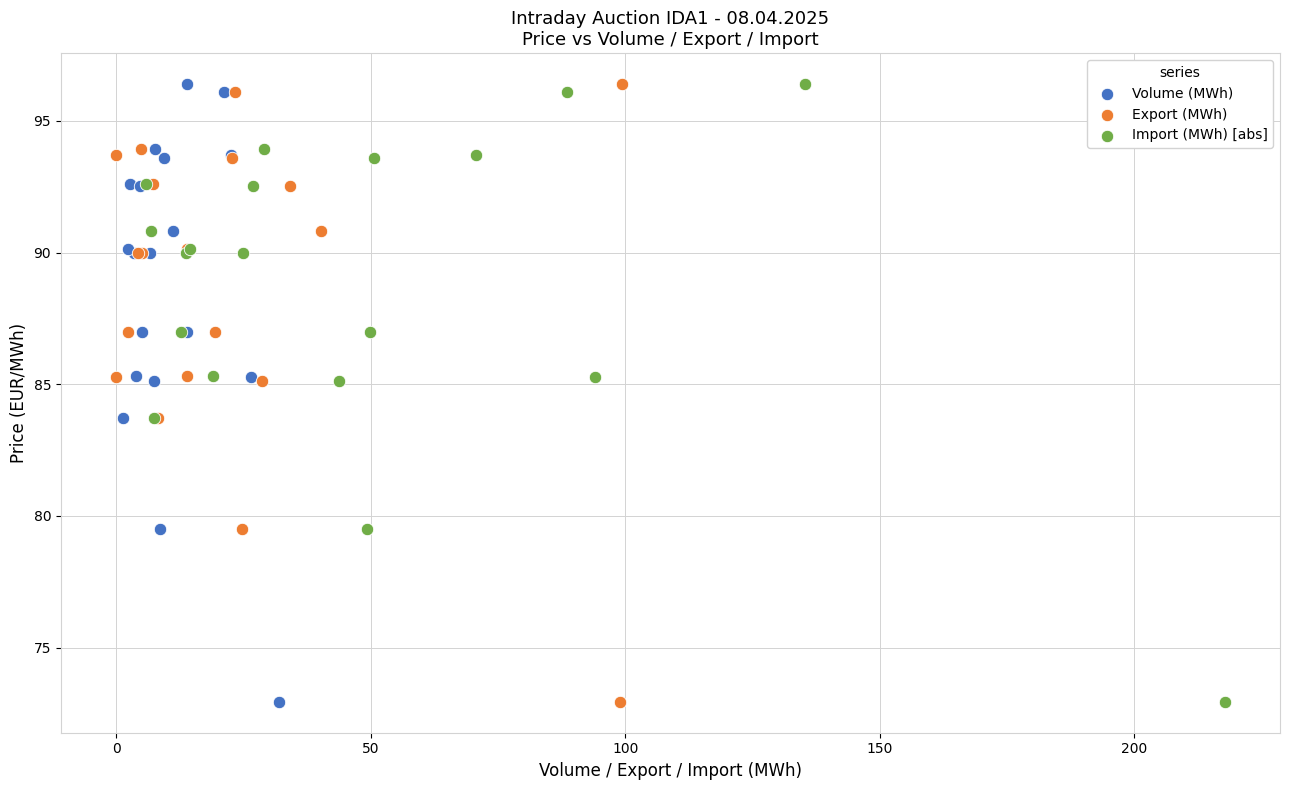

What are all the series names shown in the legend?

Volume (MWh), Export (MWh), Import (MWh) [abs]